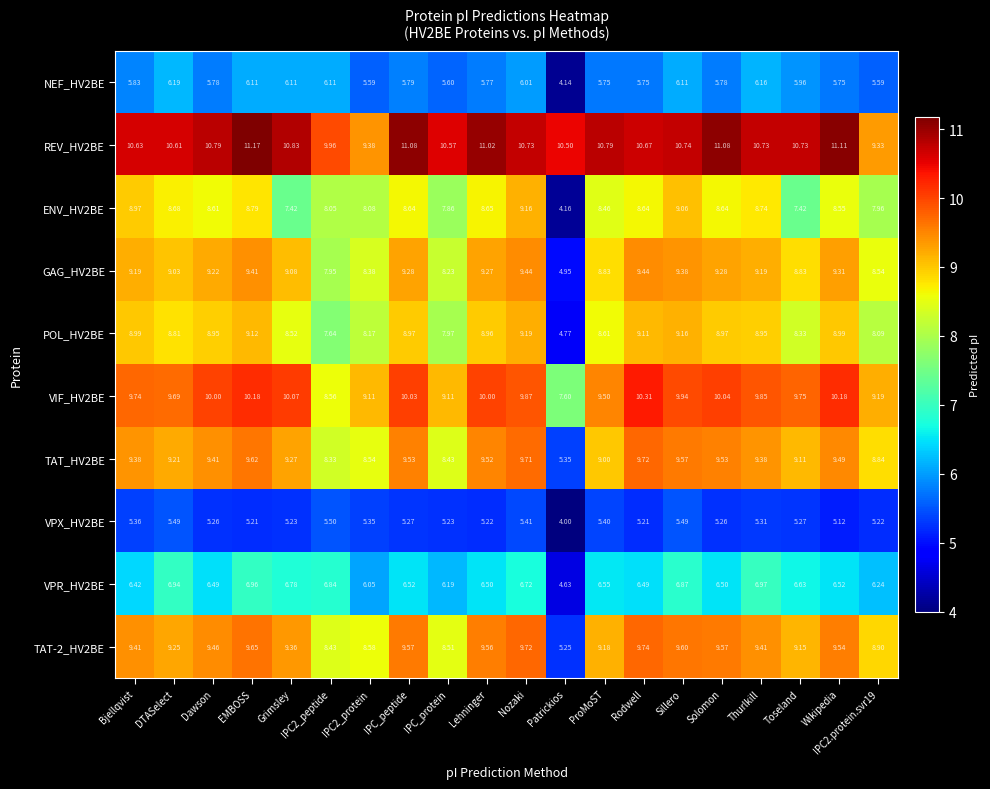

Where does the VPX_HV2BE series first go above 5?

Bjellqvist